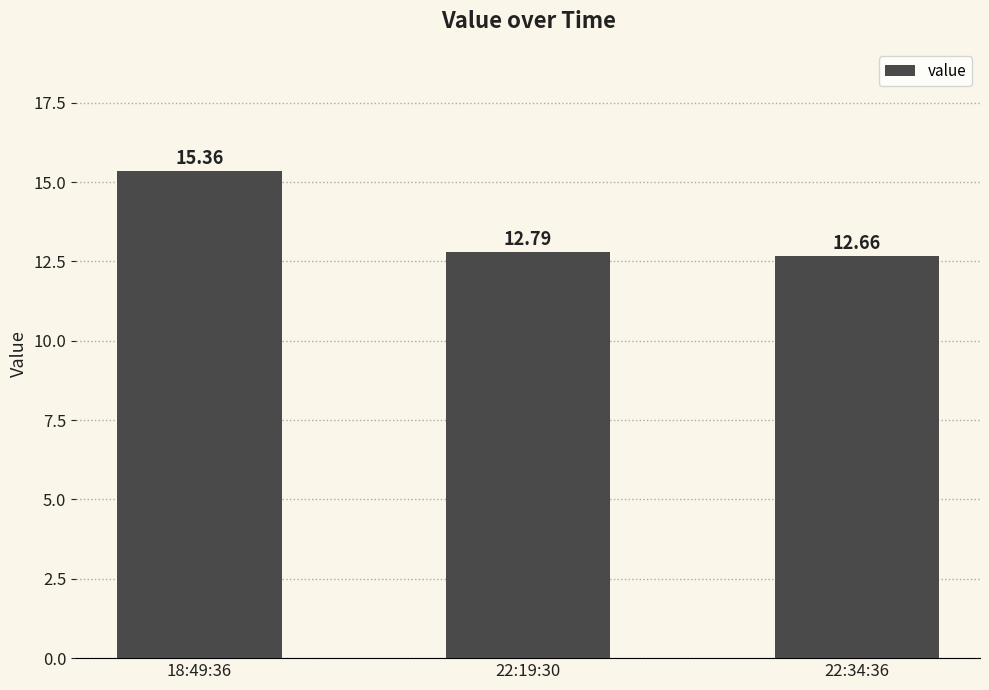

What is the approximate value at 22:19:30?

12.8